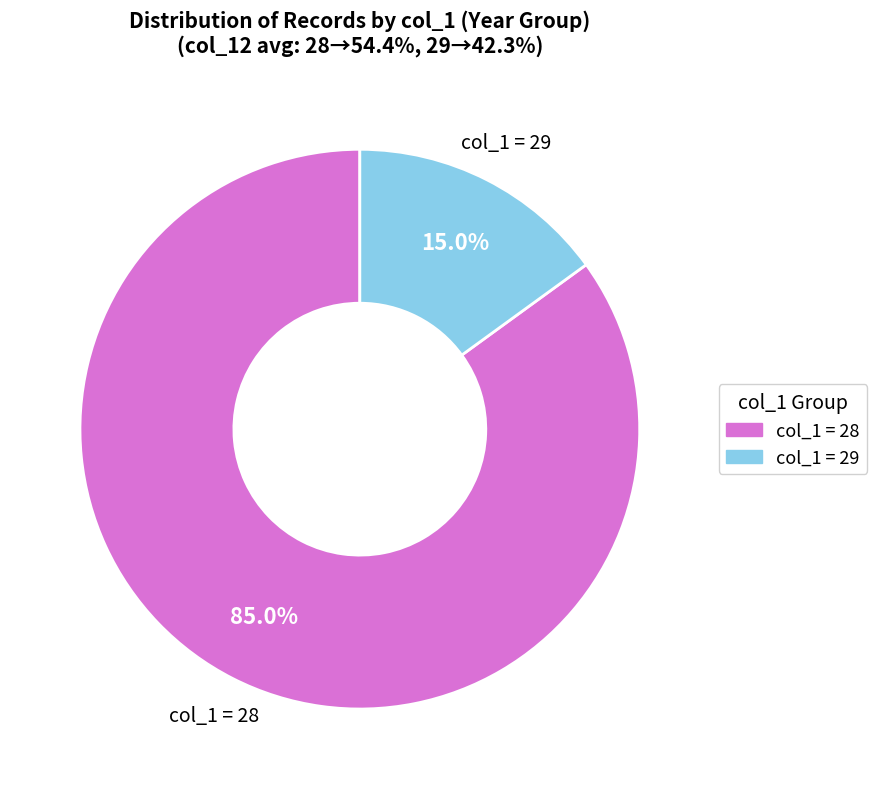

Is there any slice that represents more than half of the pie?

Yes